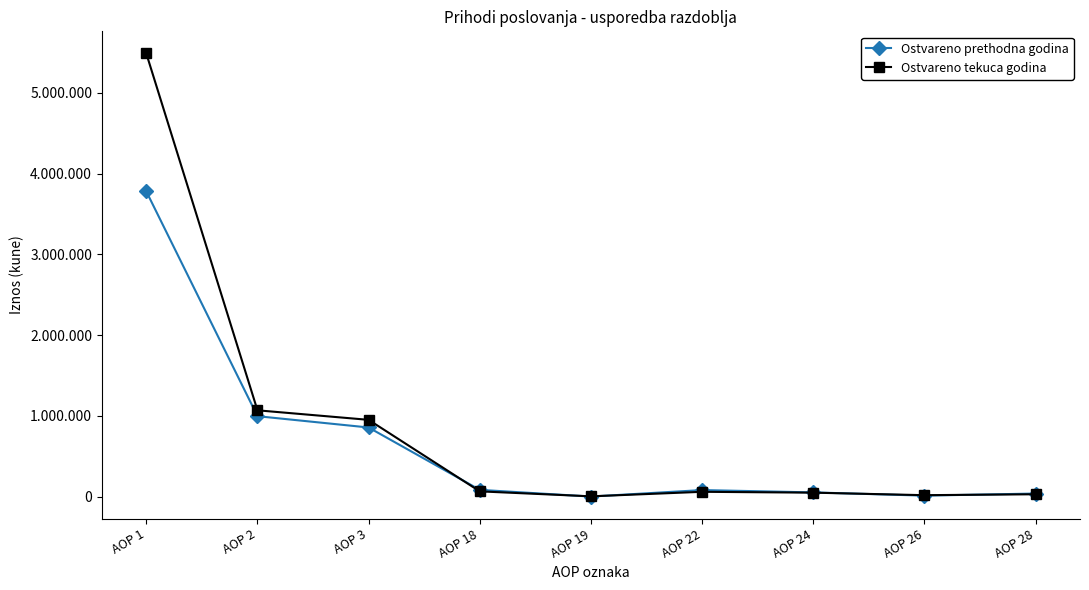

What value does the Ostvareno prethodna godina series have at AOP 28?

40080